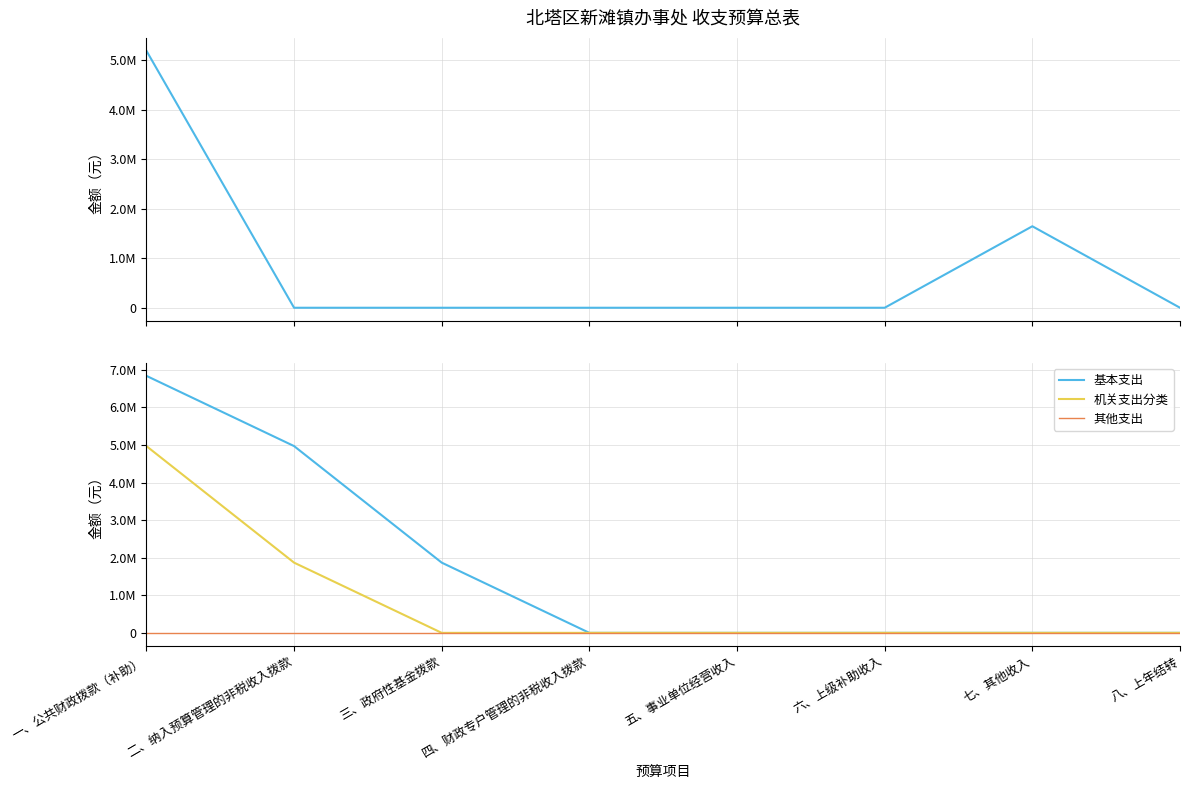

True or false: 基本支出 and 其他支出 cross at least once.

False